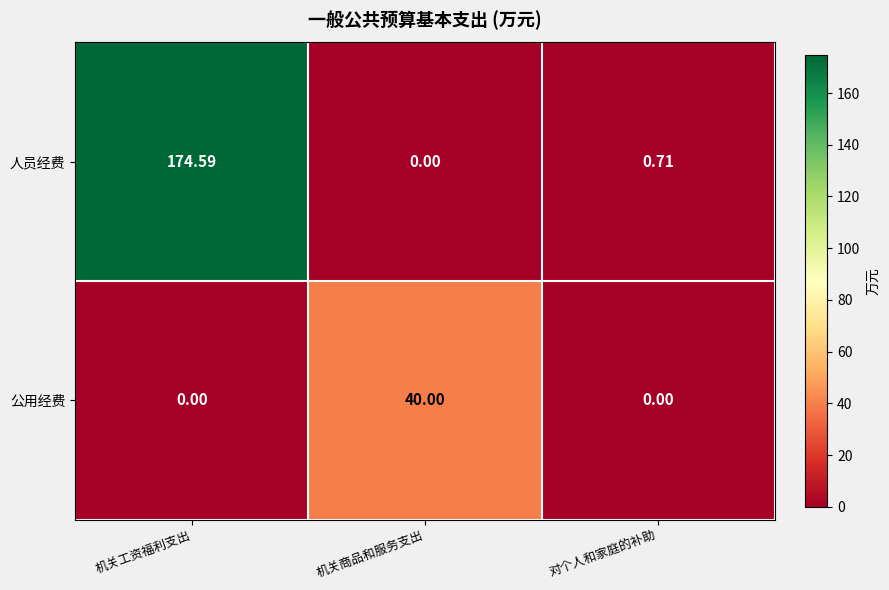

Rank the series at 对个人和家庭的补助 from lowest to highest value.

公用经费, 人员经费